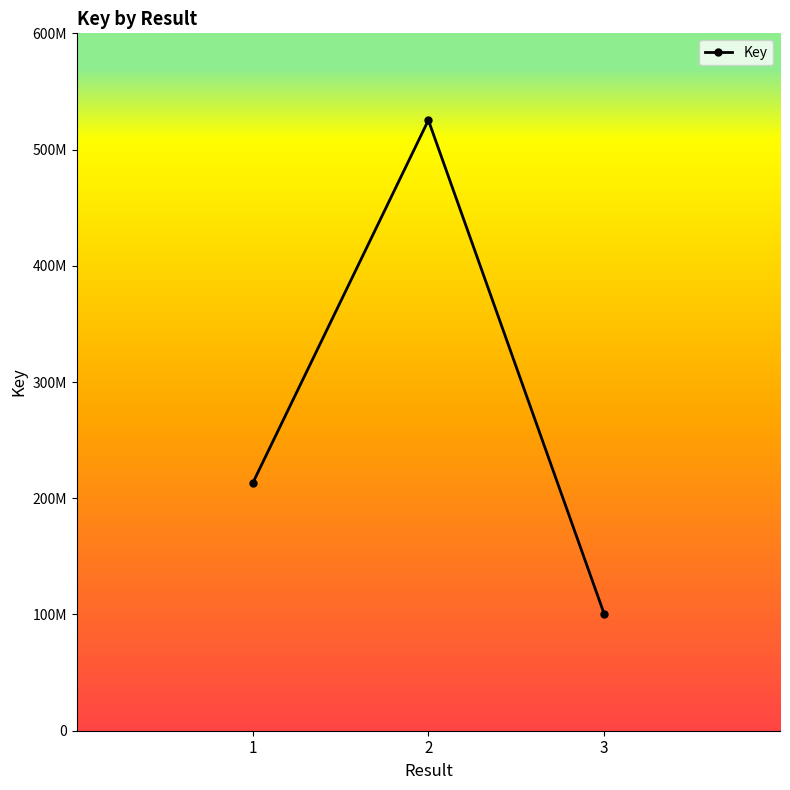

Reading left to right, extract all data points from this chart.

212795096	525279186	100420219